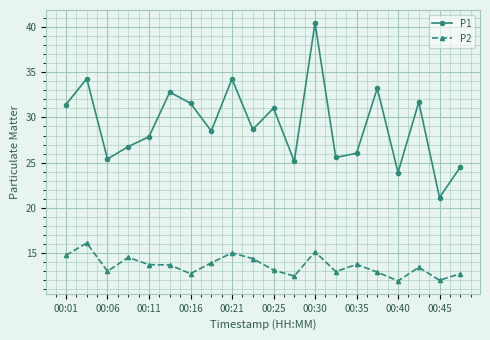

What is the value of the P1 point at the 6th from the left?

32.8